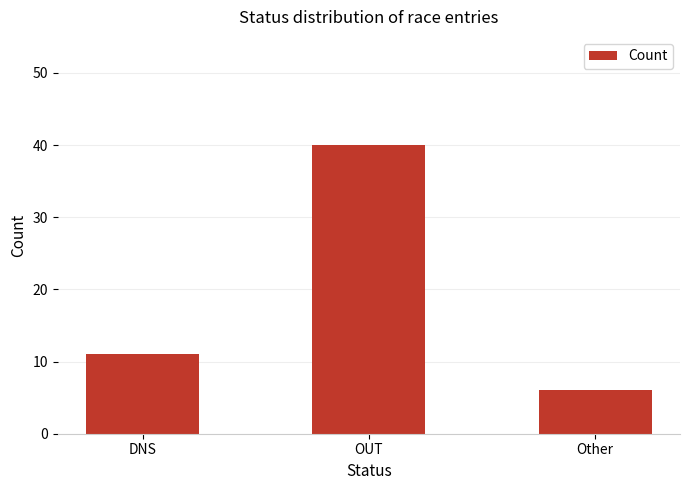

The chart shows a value of 10 at OUT. True or false?

False